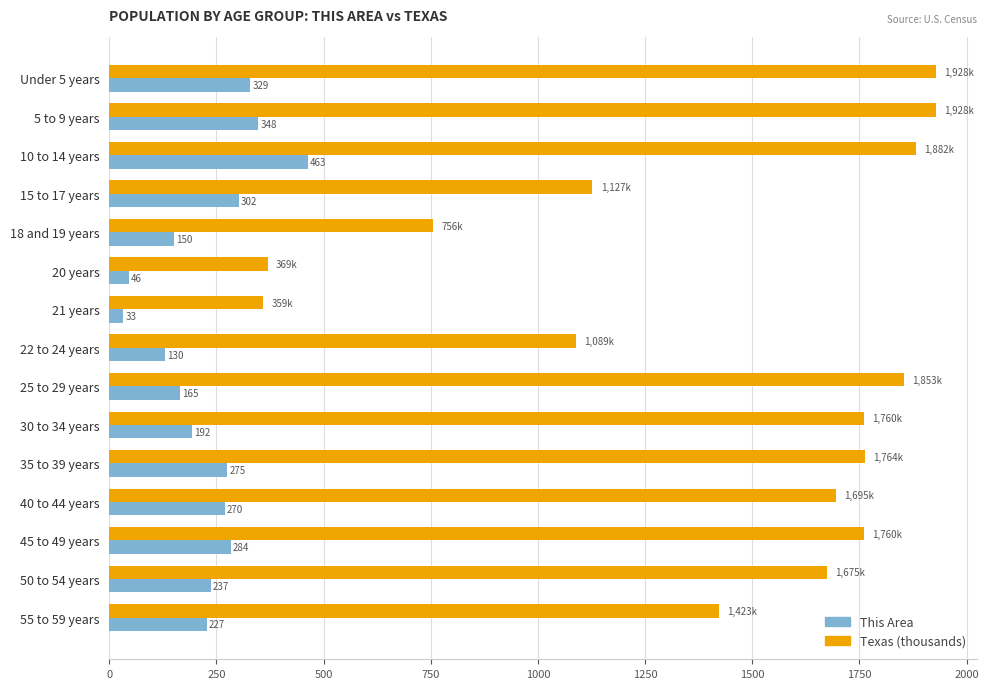

Is it true that Texas (thousands) equals 1674.9 at 50 to 54 years?

True